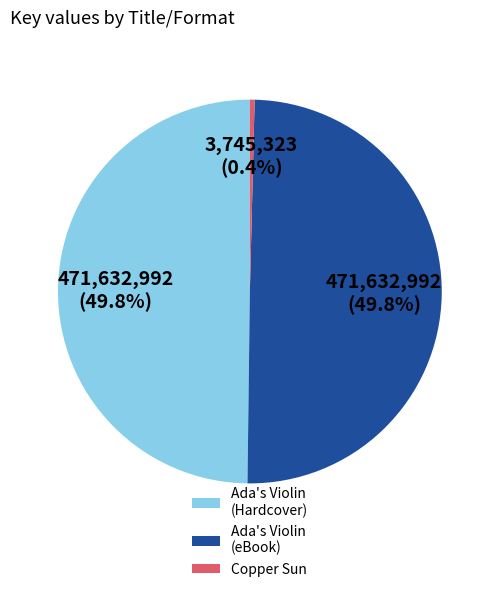

To the nearest percent, what is the average slice percentage?

33%